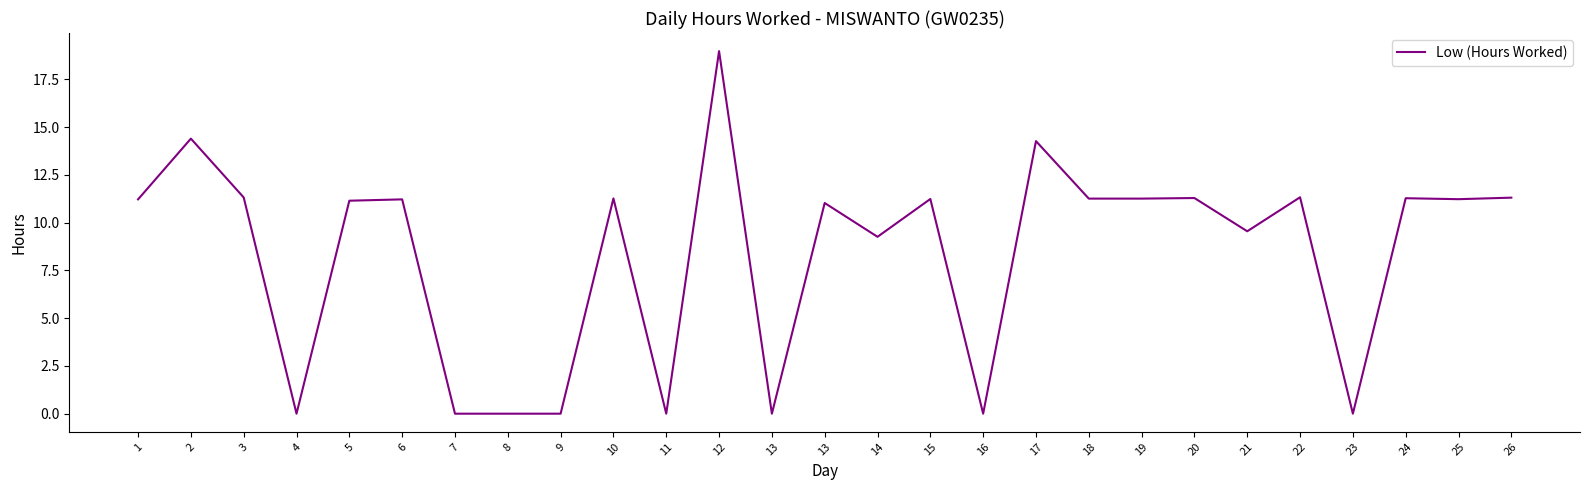

Rank the categories by value from lowest to highest.

4, 7, 8, 9, 11, 13, 16, 23, 14, 21, 13, 5, 1, 6, 25, 15, 18, 19, 10, 24, 20, 26, 3, 22, 17, 2, 12